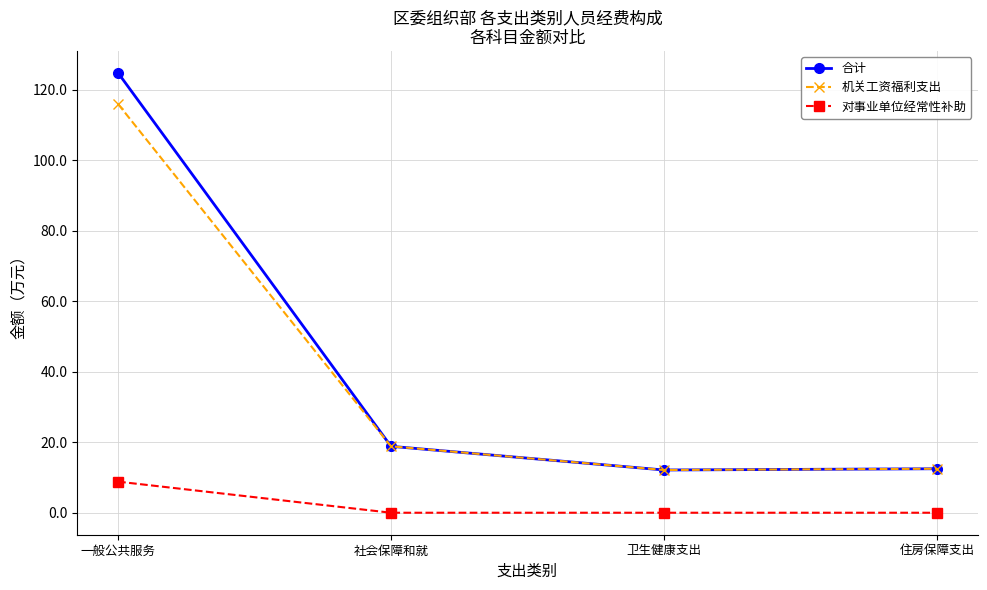

What is the sum of all 合计 values?

168.1